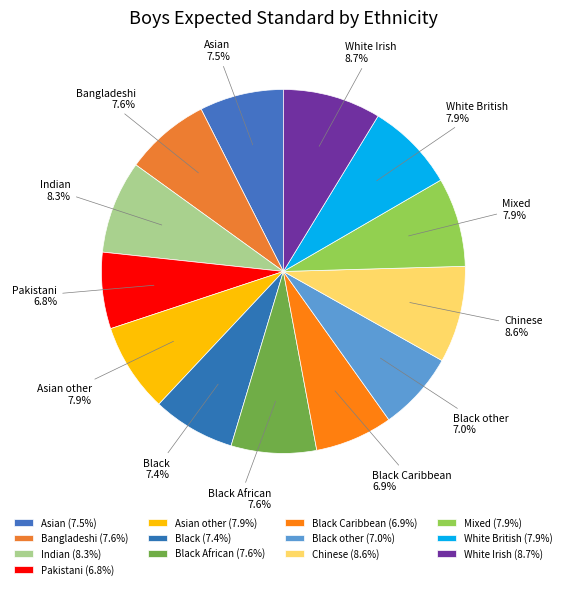

Do Pakistani and Black other together represent more than half of the pie?

No